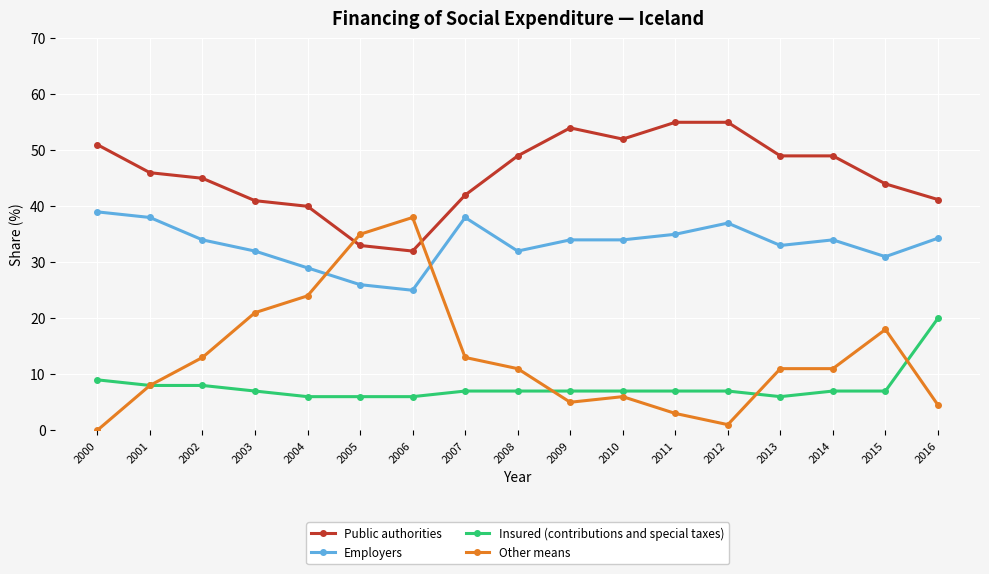

After their last crossing, which series has the higher values: Public authorities or Other means?

Public authorities